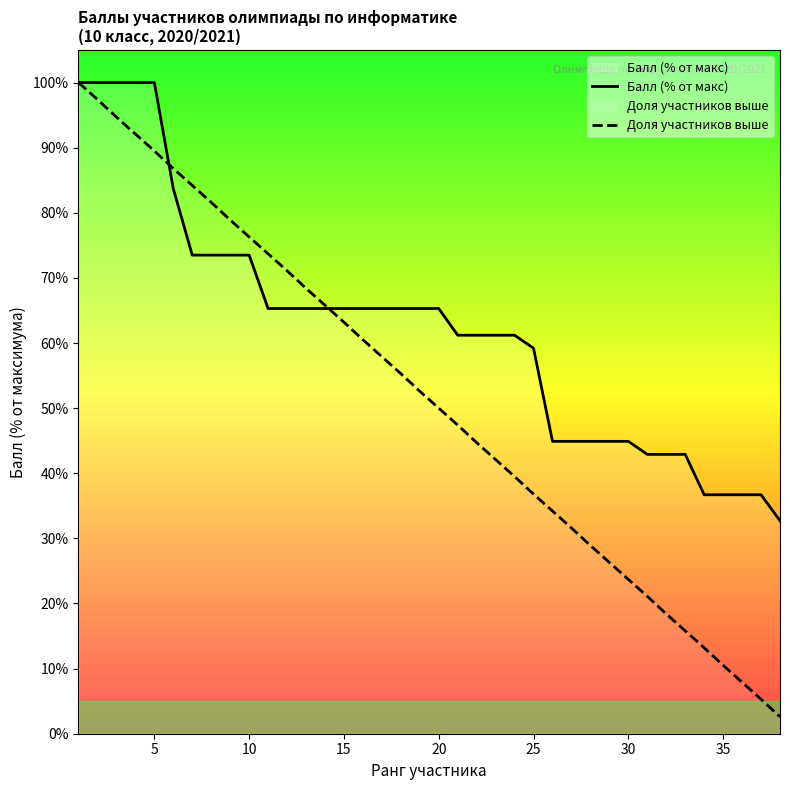

Which series has the widest spread of values?

Доля участников выше